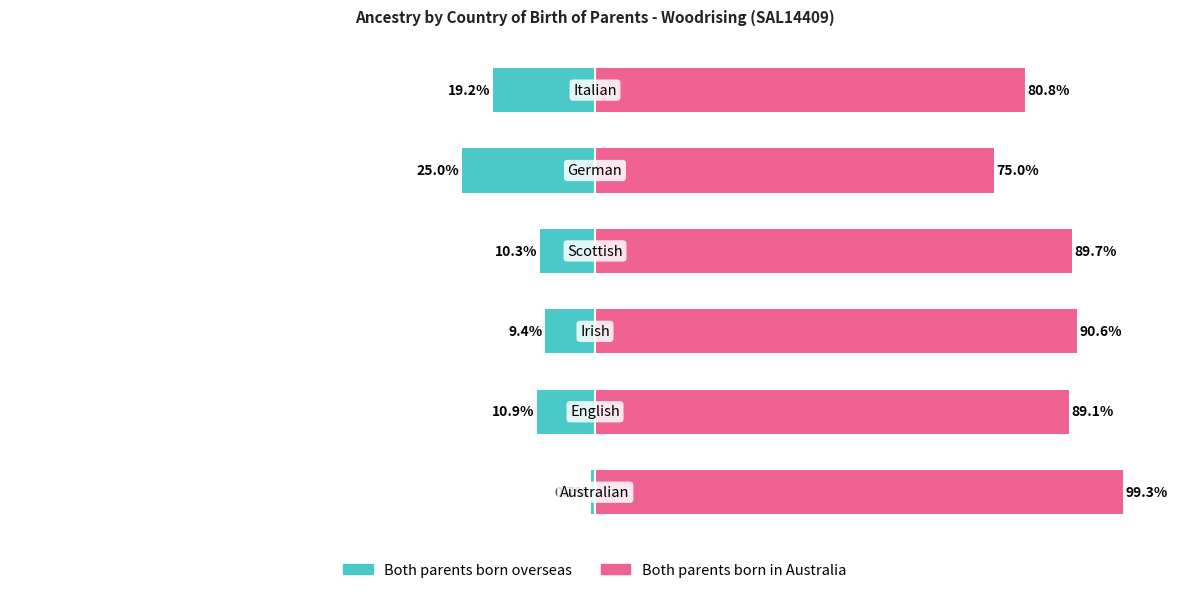

What is the difference between the maximum and minimum values in the Both parents born in Australia series?

24.3